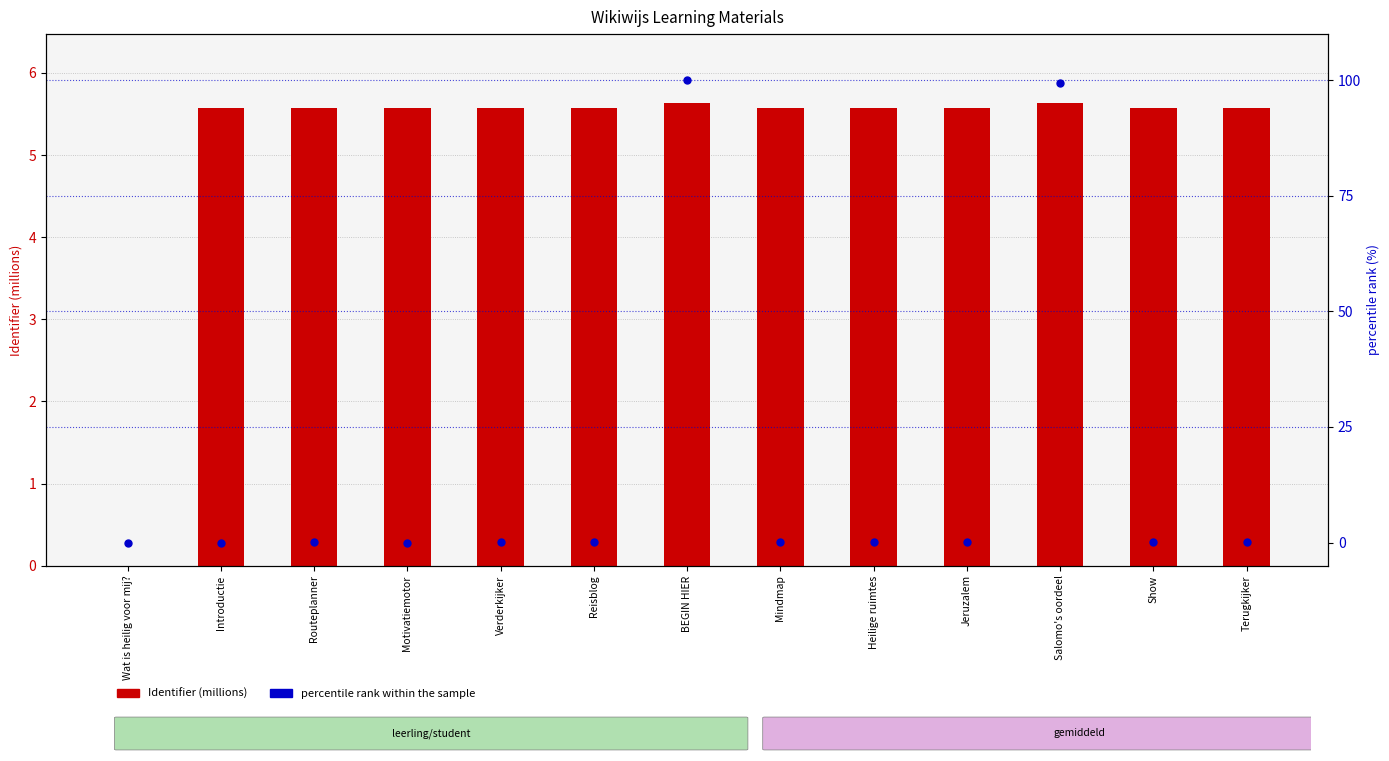

Is the value of Identifier (millions) at Verderkijker greater than the value of percentile rank within the sample at Routeplanner?

Yes